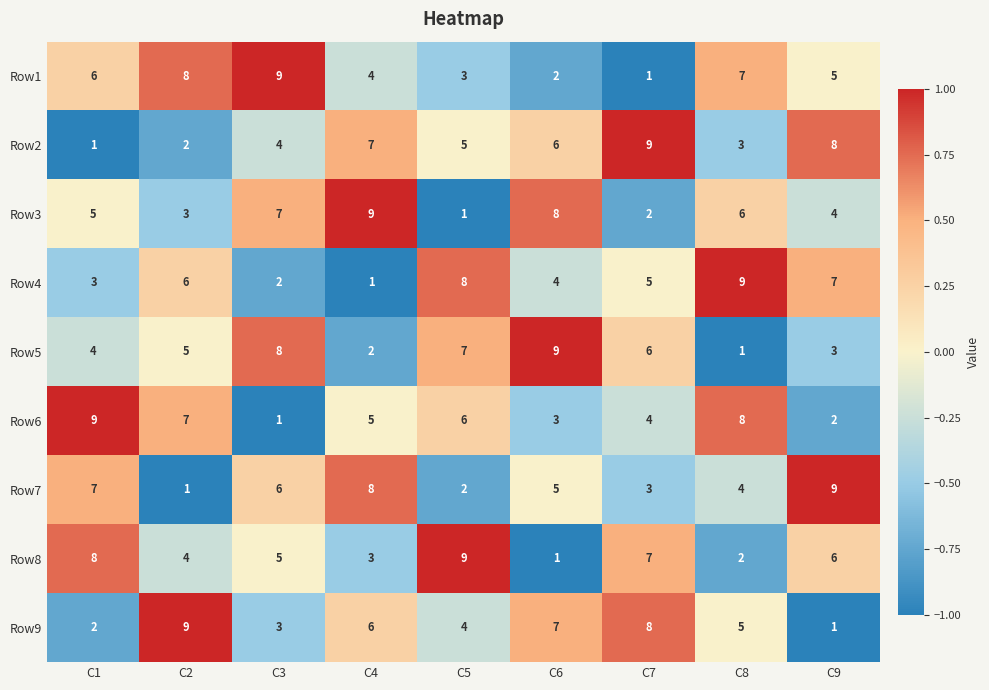

Which series changed the most between C3 and C4?

Row5